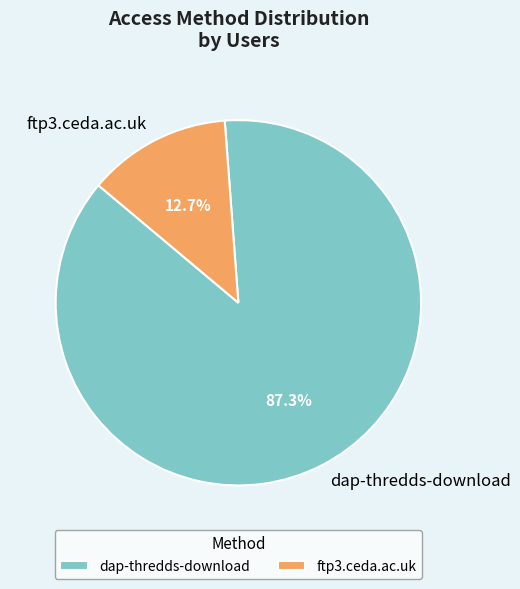

To the nearest percent, what portion does ftp3.ceda.ac.uk represent?

13%